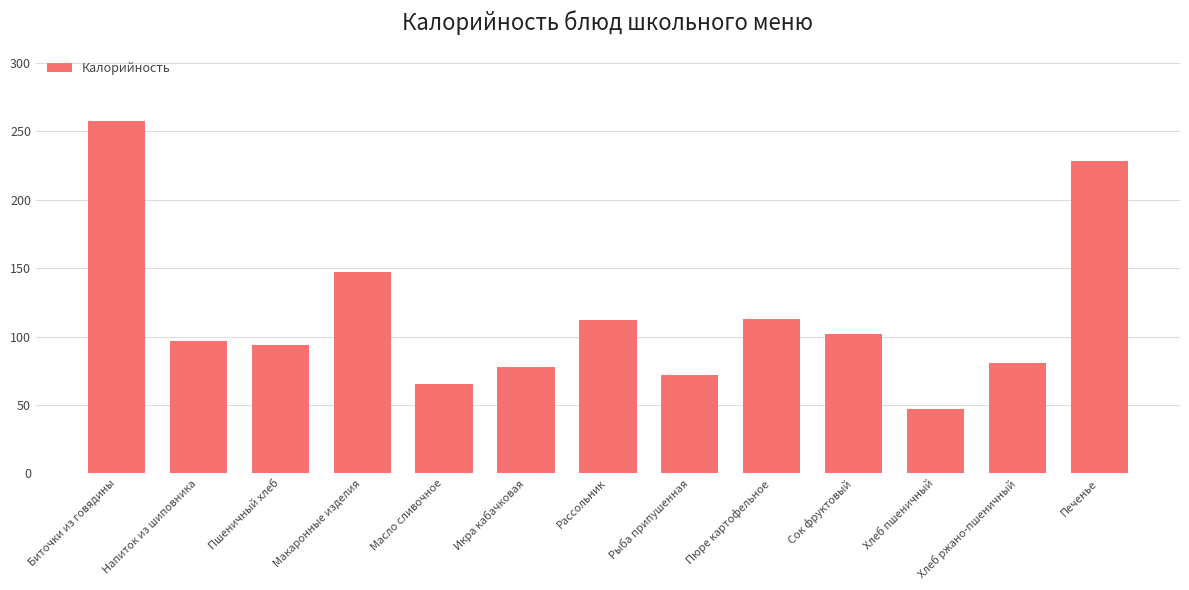

What is the difference between the maximum and minimum values?

210.4